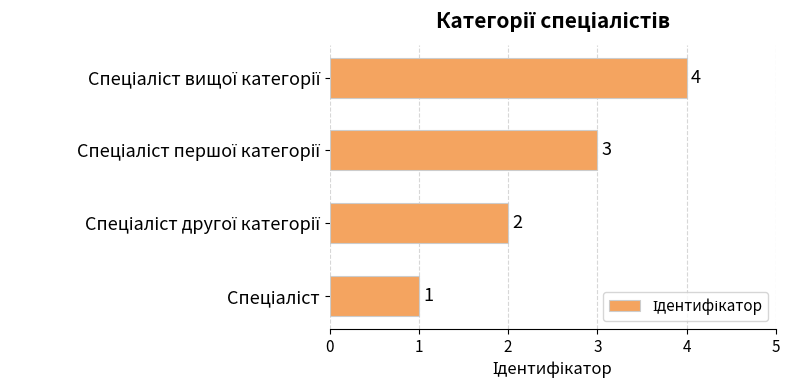

What is the difference between the maximum and minimum values?

3